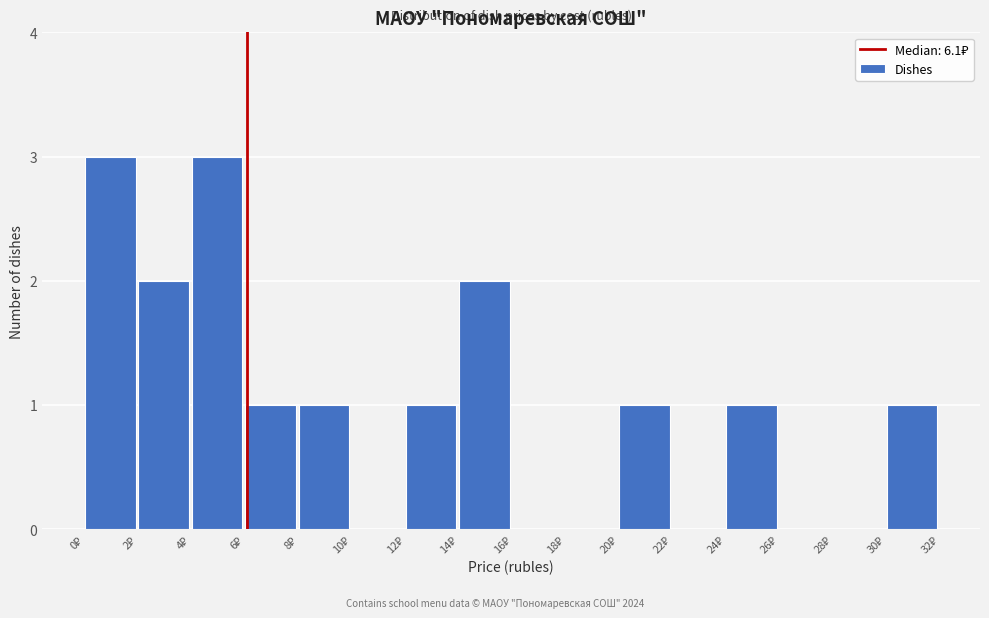

How tall is the bar that spans 12 to 14 on the x-axis? The values are not printed on the chart, so give them approximately, as read against the axis.

1